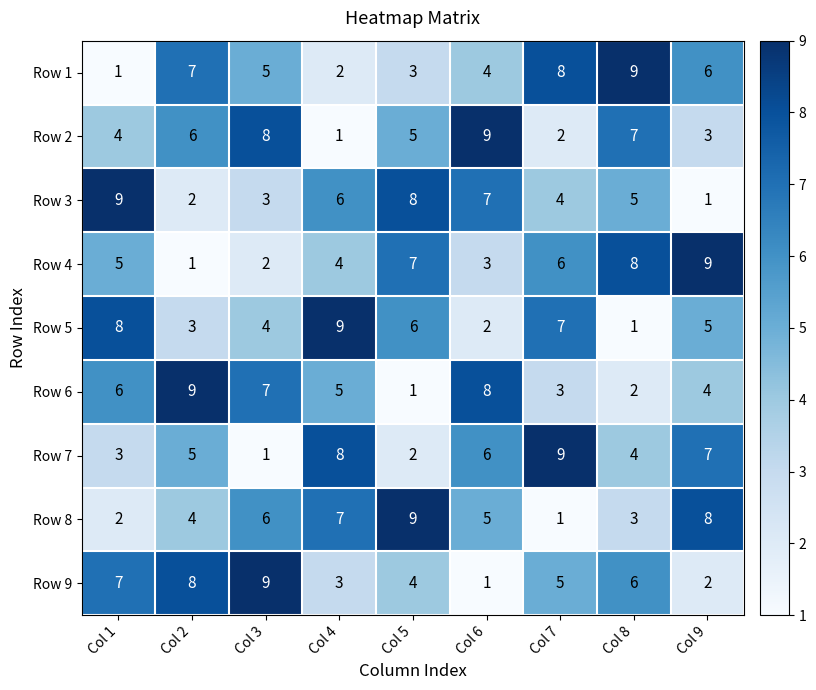

Rank the categories by Row 5 value from highest to lowest.

Col 4, Col 1, Col 7, Col 5, Col 9, Col 3, Col 2, Col 6, Col 8